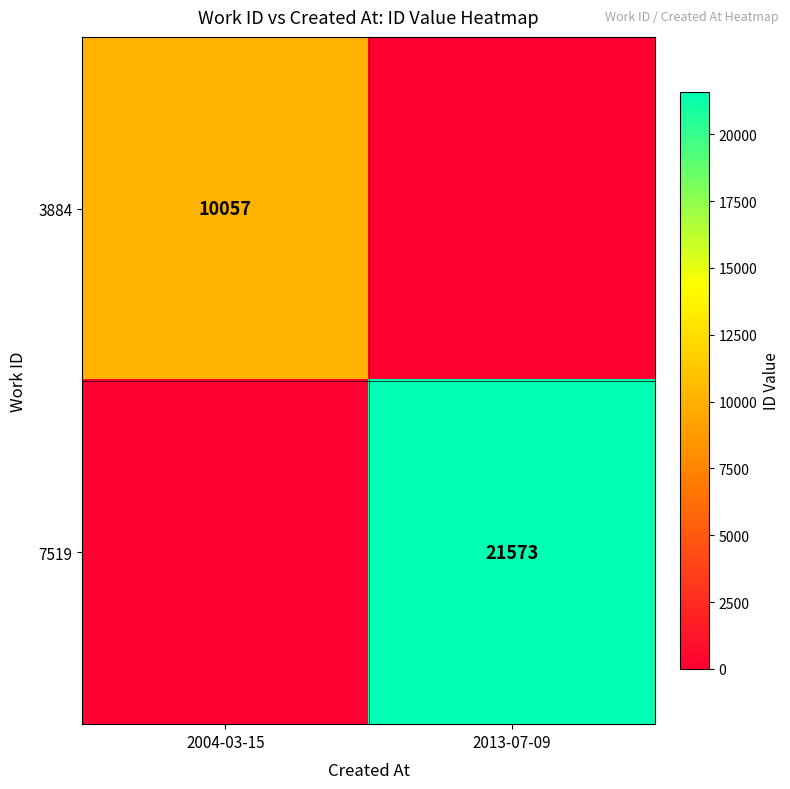

The value of 3884 at 2004-03-15 is 10057. True or false?

True